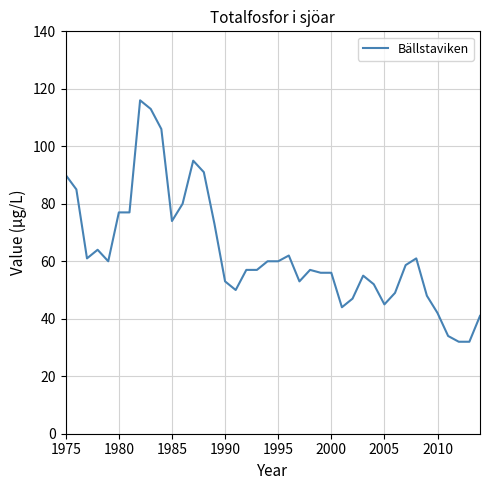

What is the smallest value displayed?

32.0